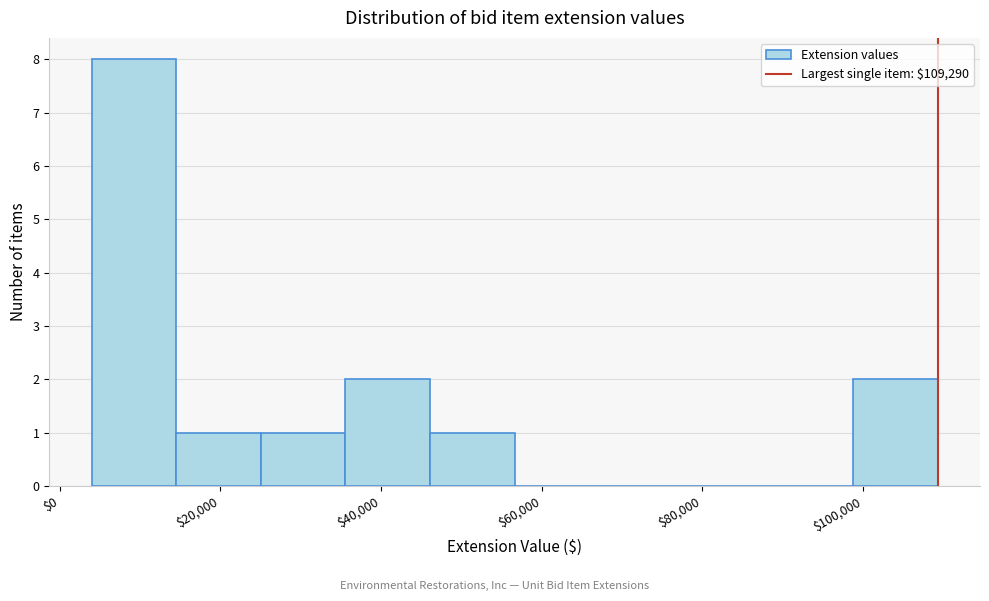

How tall is the bar that spans 98000 to 110000 on the x-axis? Neither the bar edges nor the heights are printed on the chart, so give them approximately, as read against the axes.

2